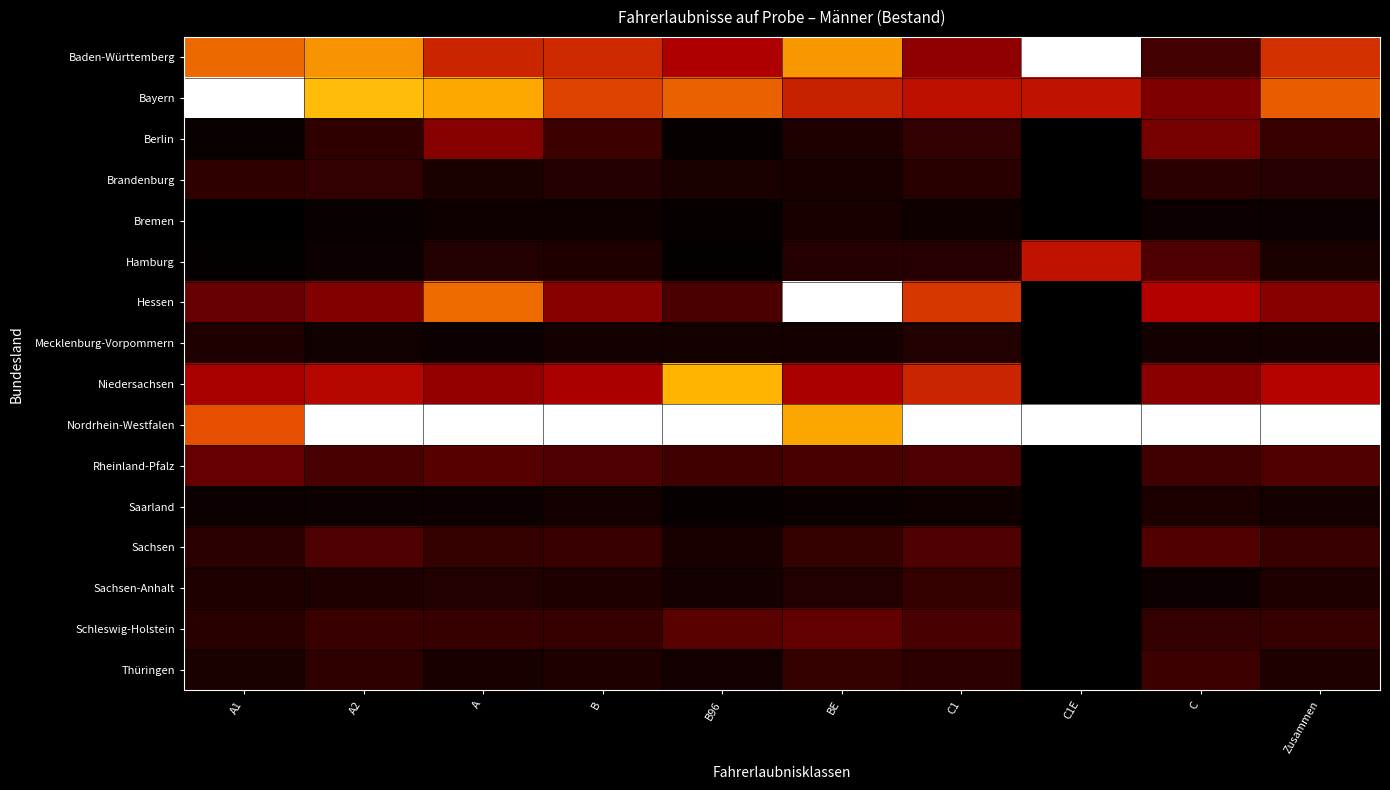

At which category is the sum across all series the highest?

BE